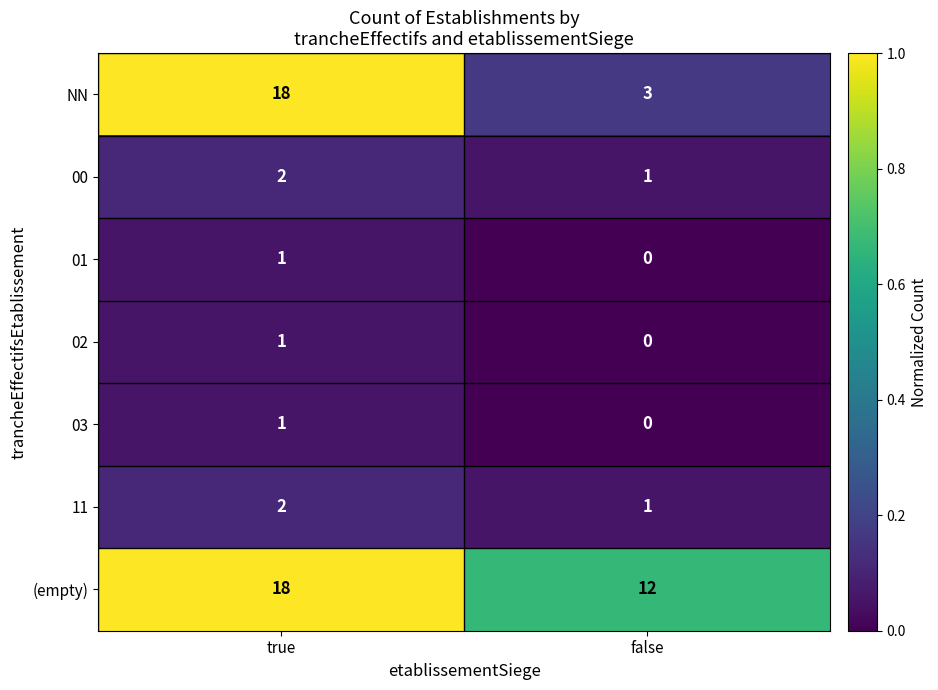

At which category is the sum across all series the highest?

true